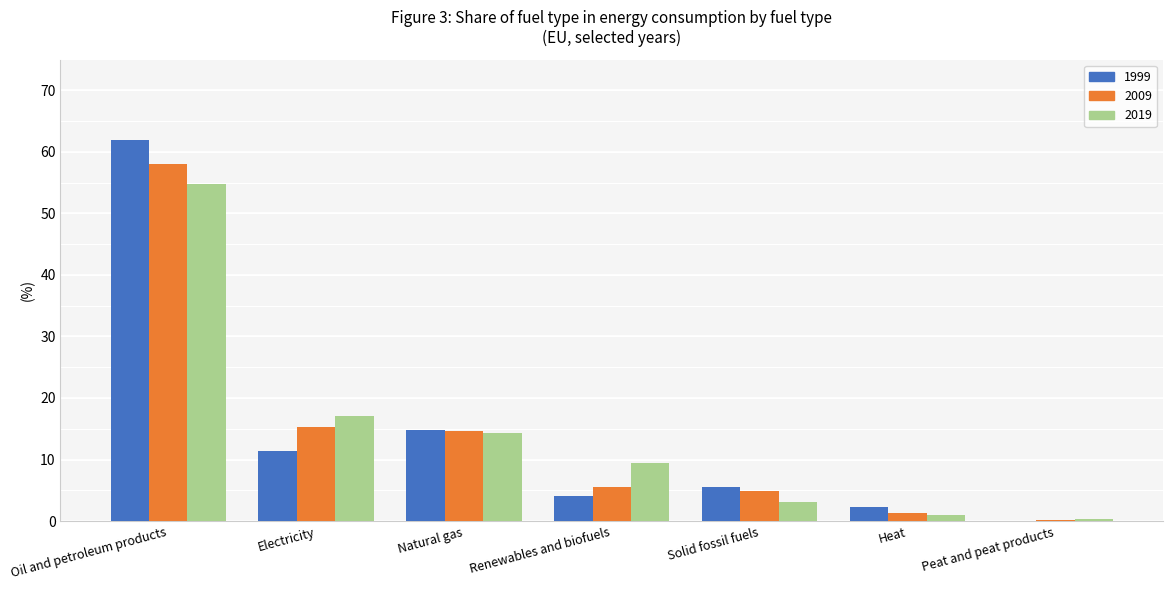

Read the 2019 value at Solid fossil fuels.

3.2